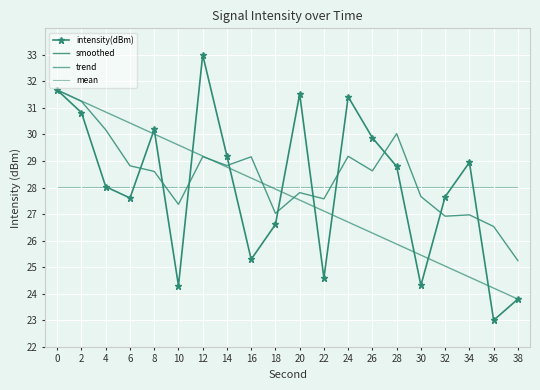

Is it true that intensity(dBm) equals 24.6 at 22?

True